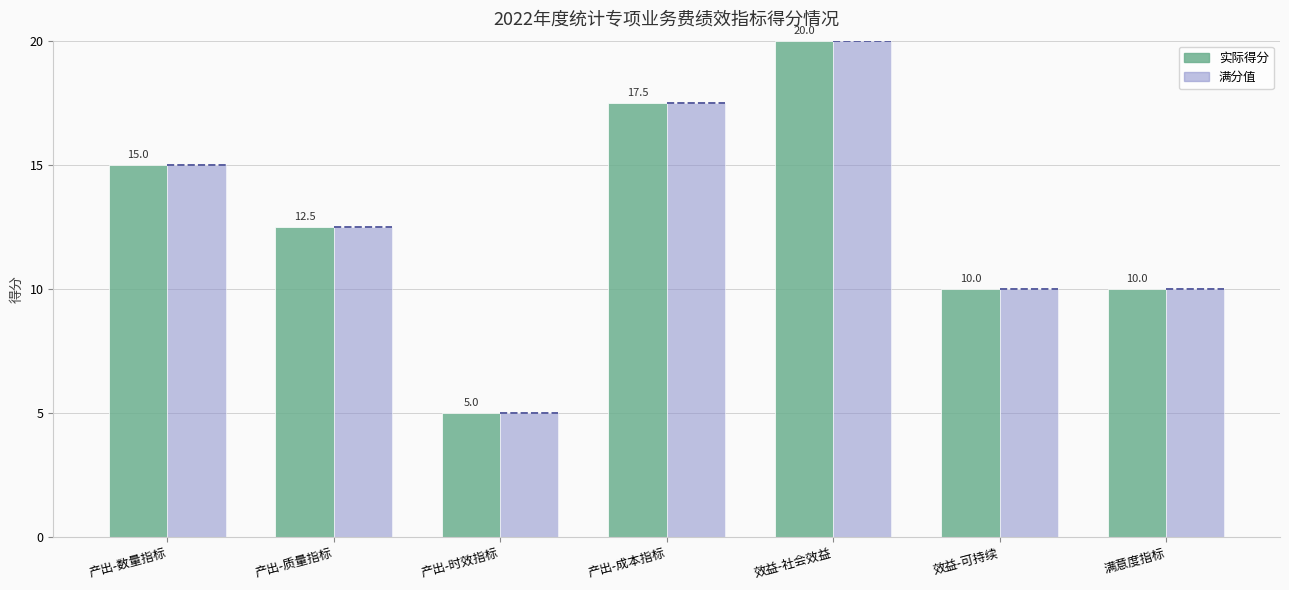

How many values in the 实际得分 series are below 12?

3